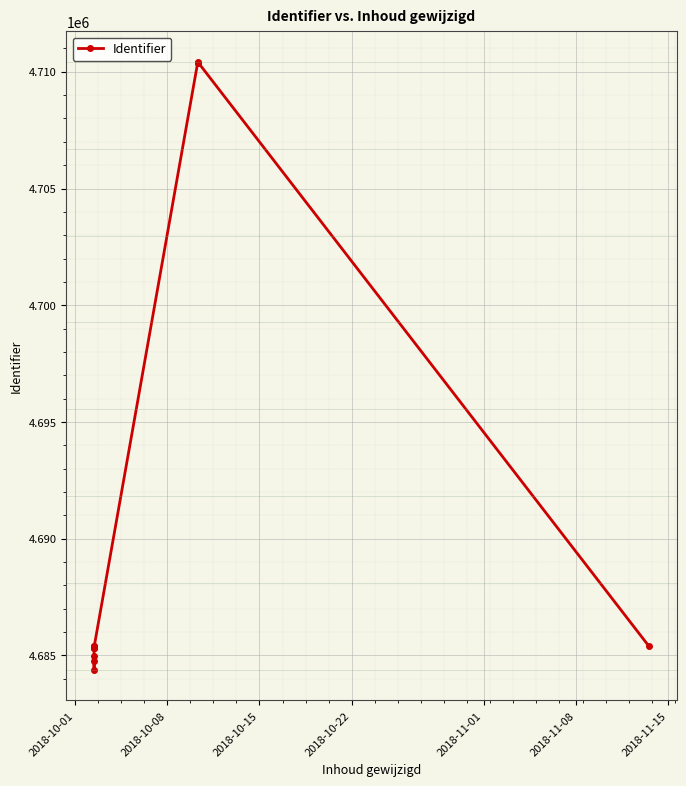

What is the average value?

4690584